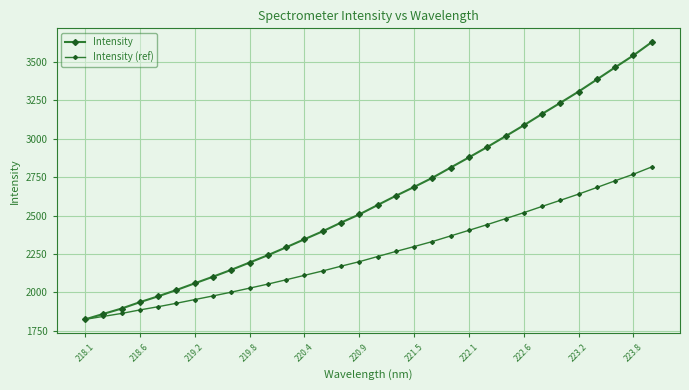

How many values in the Intensity (ref) series are below 2233?

16